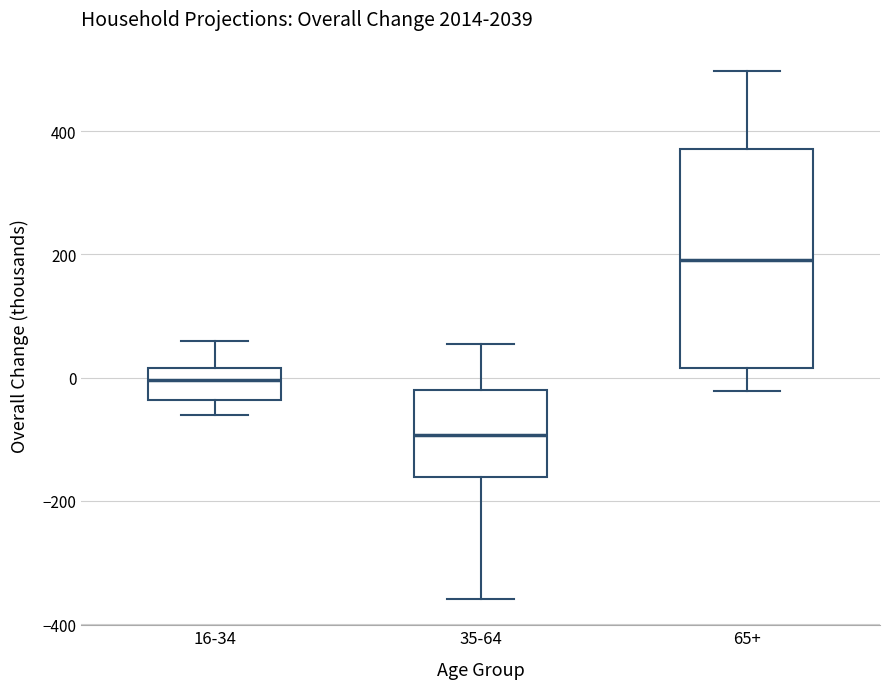

Where is the upper edge of the box for 16-34 on the y-axis? The values are not printed on the chart, so give them approximately, as read against the axis.

20